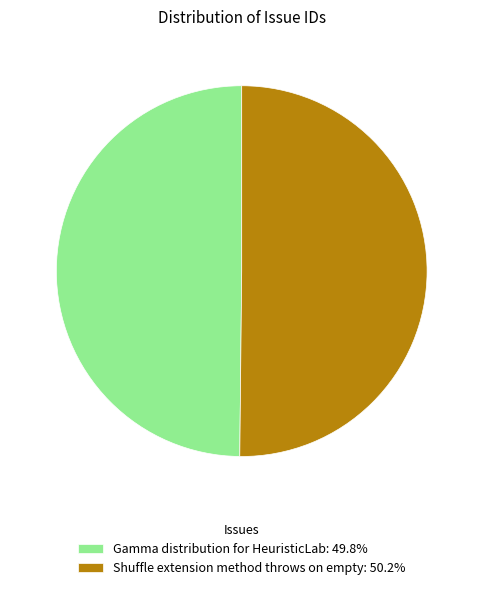

Is the sum of Shuffle extension method throws on empty: 50.2% and Gamma distribution for HeuristicLab: 49.8% greater than half?

Yes